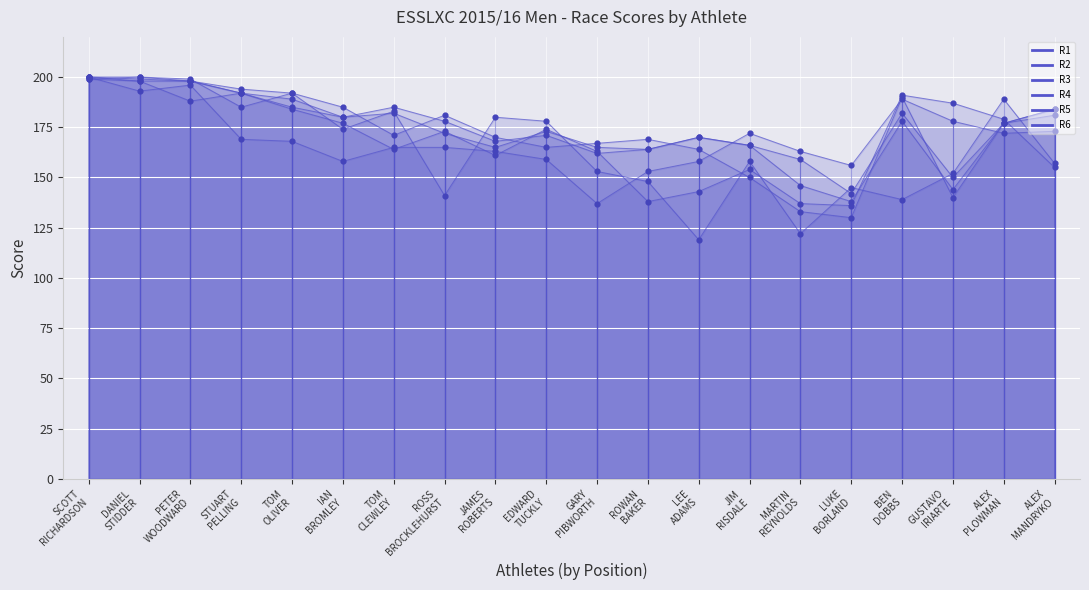

Which series reaches the minimum Y coordinate?

R1